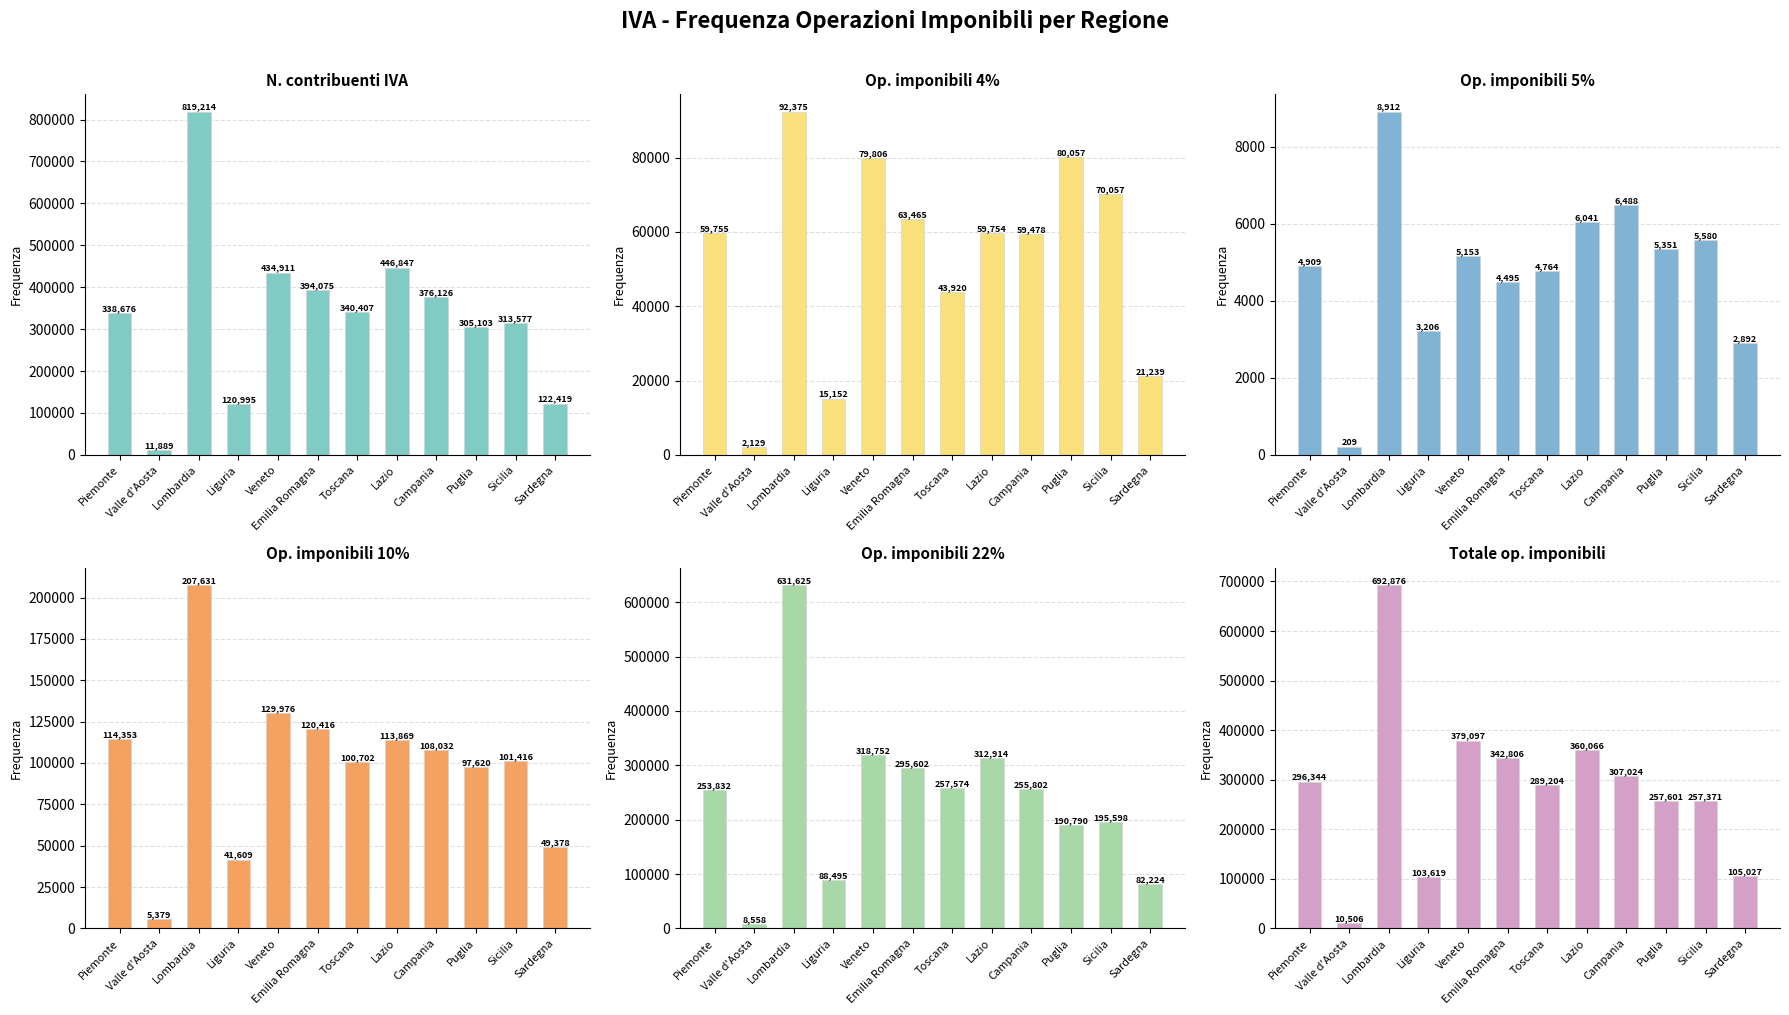

What is the sum of the Totale op. imponibili values at Piemonte and Valle d'Aosta?

306850